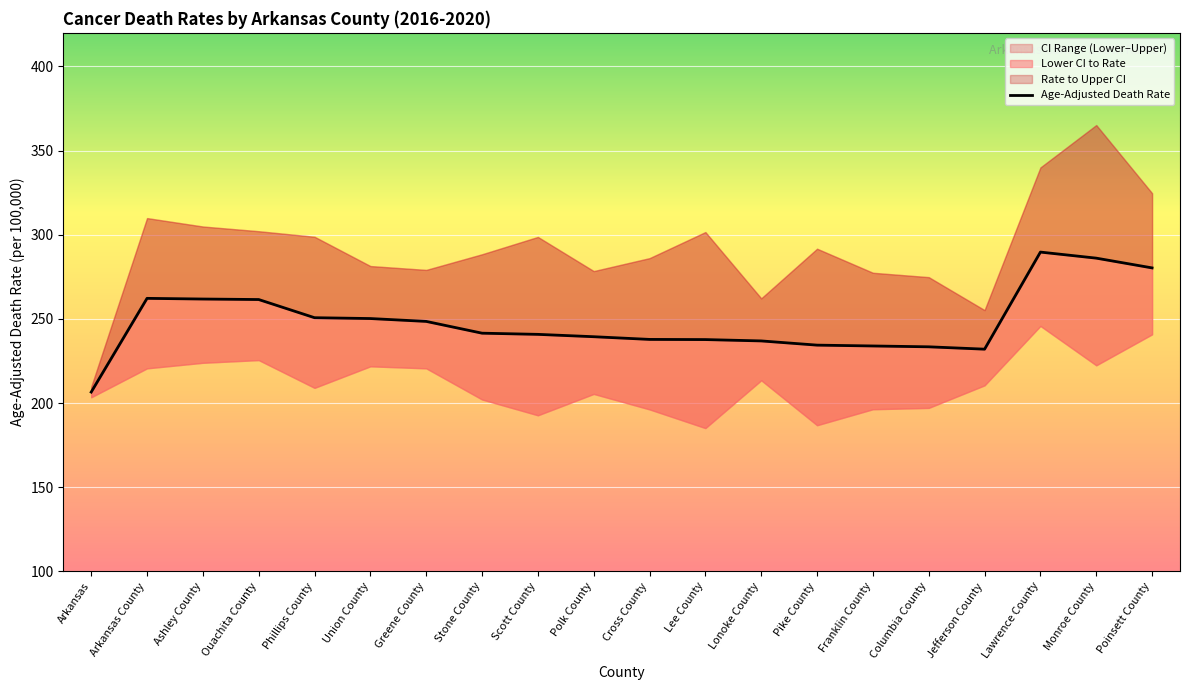

How many points are lower than both their immediate neighbors (excluding endpoints)?

1